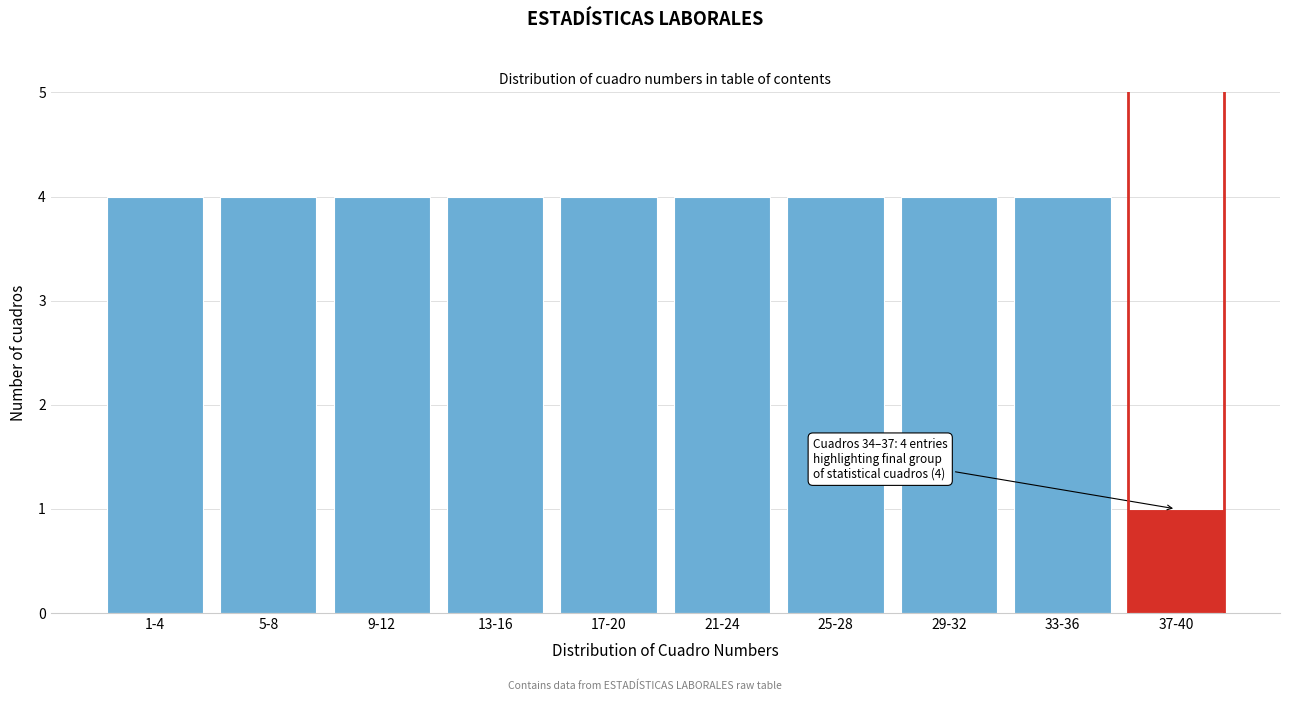

Reading left to right, transcribe all the data shown in this chart.

1-4=4	5-8=4	9-12=4	13-16=4	17-20=4	21-24=4	25-28=4	29-32=4	33-36=4	37-40=1